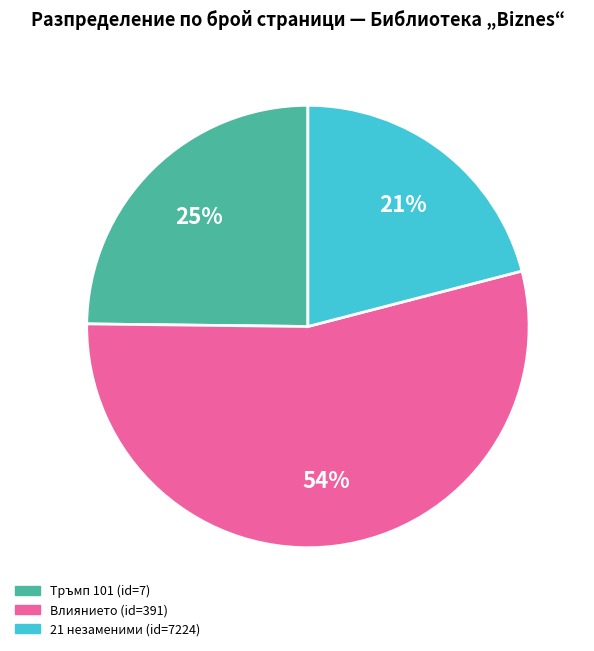

Which category has the smallest portion of the pie?

21 незаменими (id=7224)